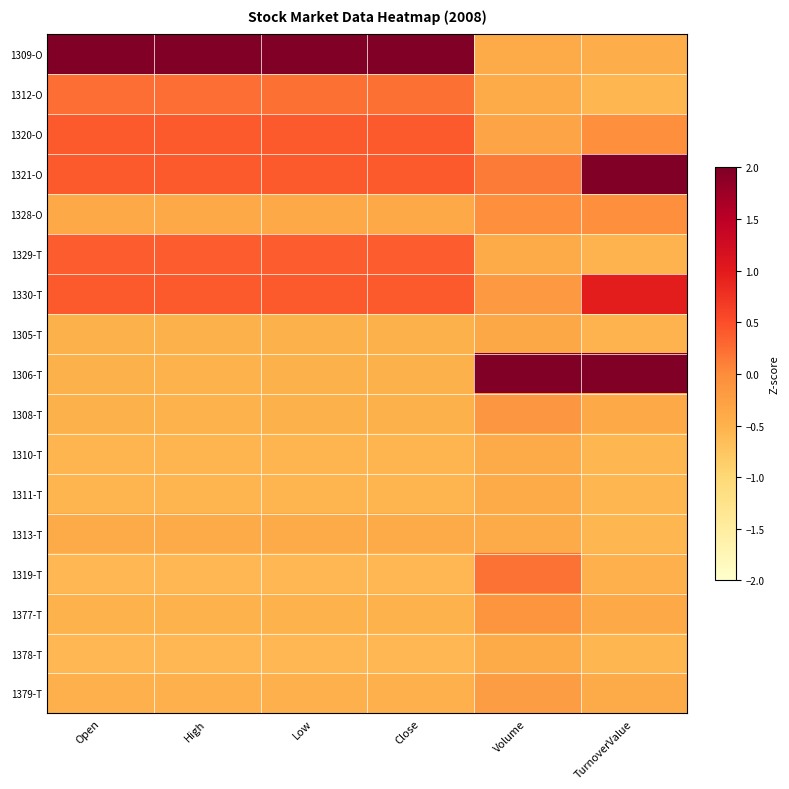

At which category is the sum across all series the highest?

TurnoverValue